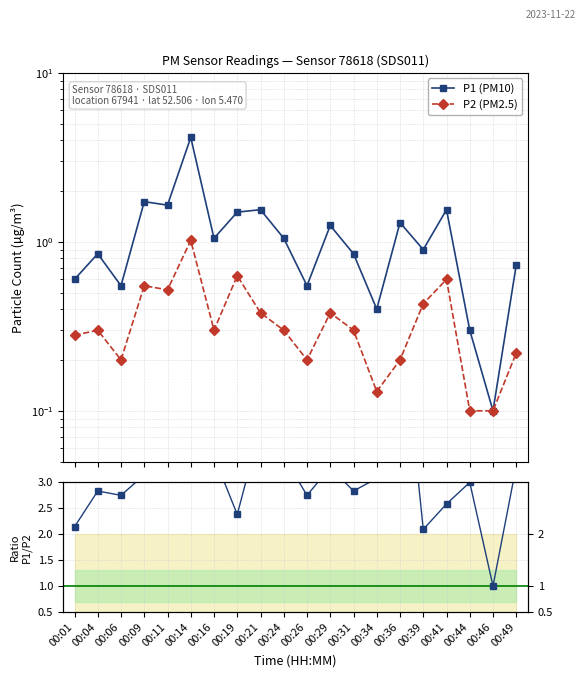

List the series in order of their overall mean, highest first.

P1/P2, P1 (PM10), P2 (PM2.5)